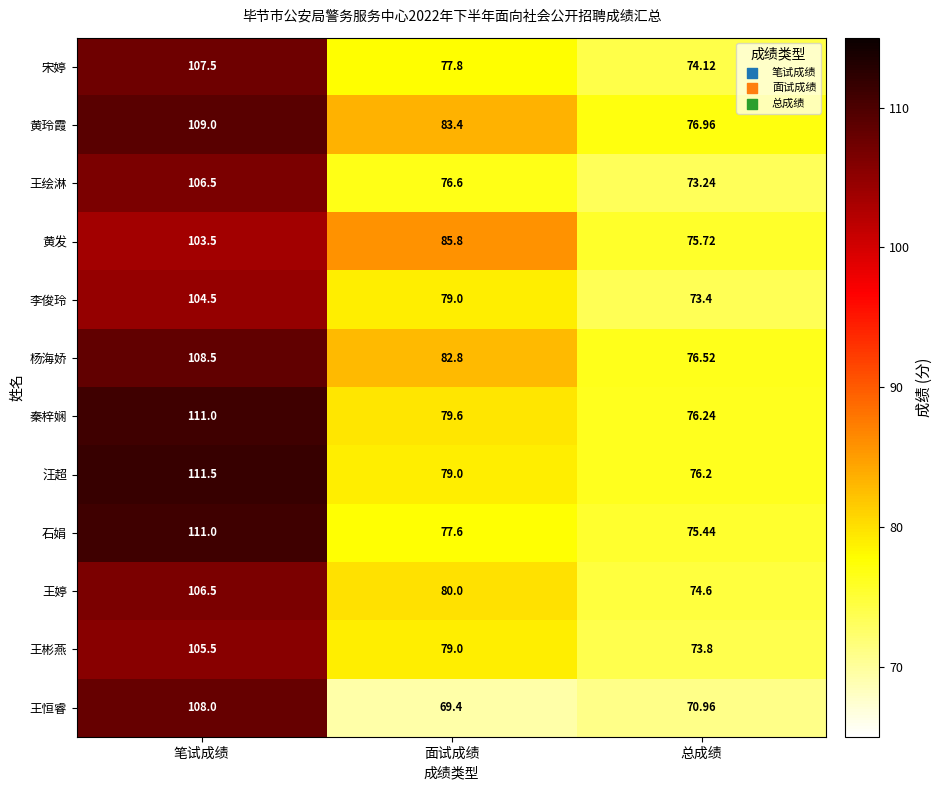

Which series changed the most between 笔试成绩 and 总成绩?

王恒睿